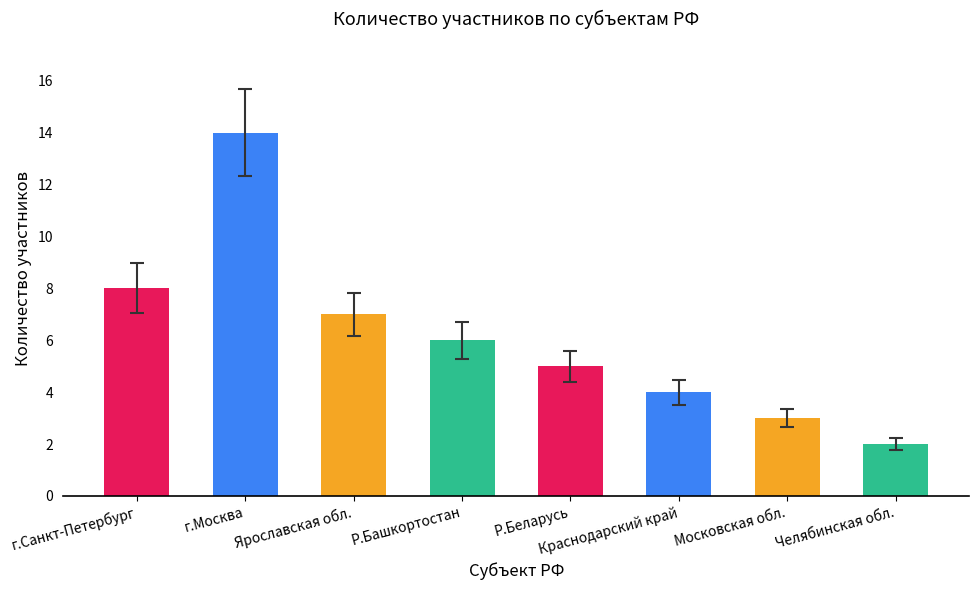

Which category has the lowest value across all series?

Челябинская обл.